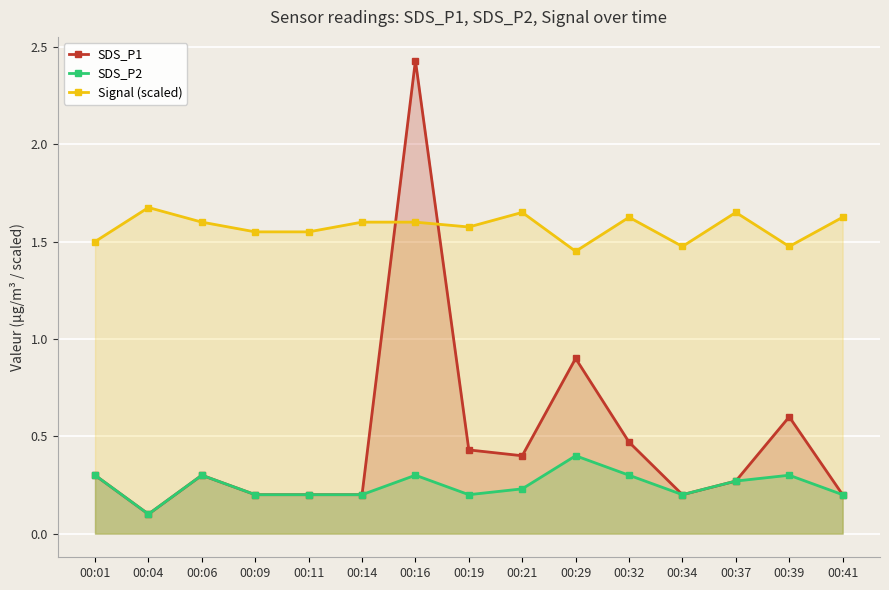

At which category is the sum across all series the highest?

00:16